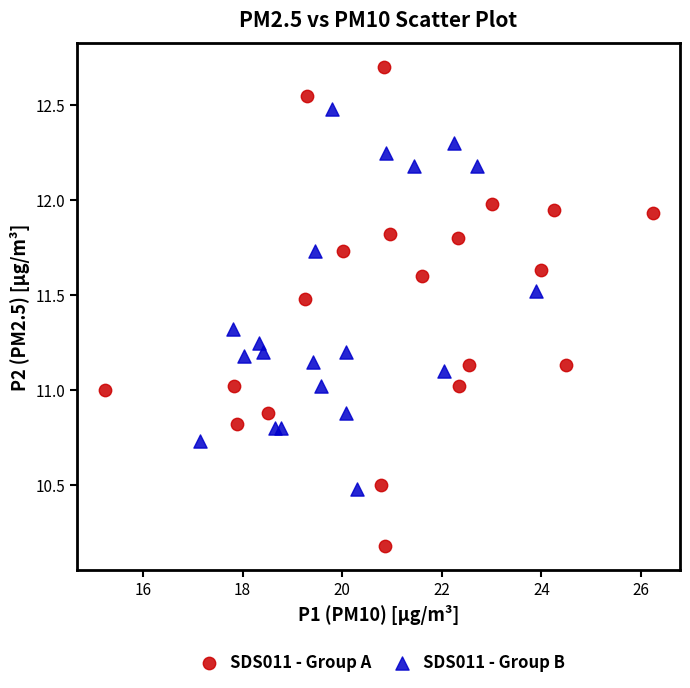

Which series has the largest Y range (max minus min)?

SDS011 - Group A